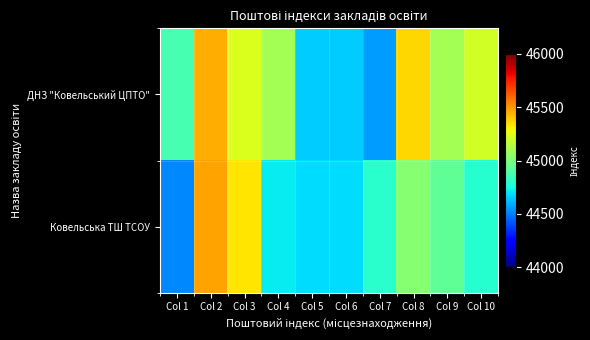

At which category is the sum across all series the highest?

Col 2